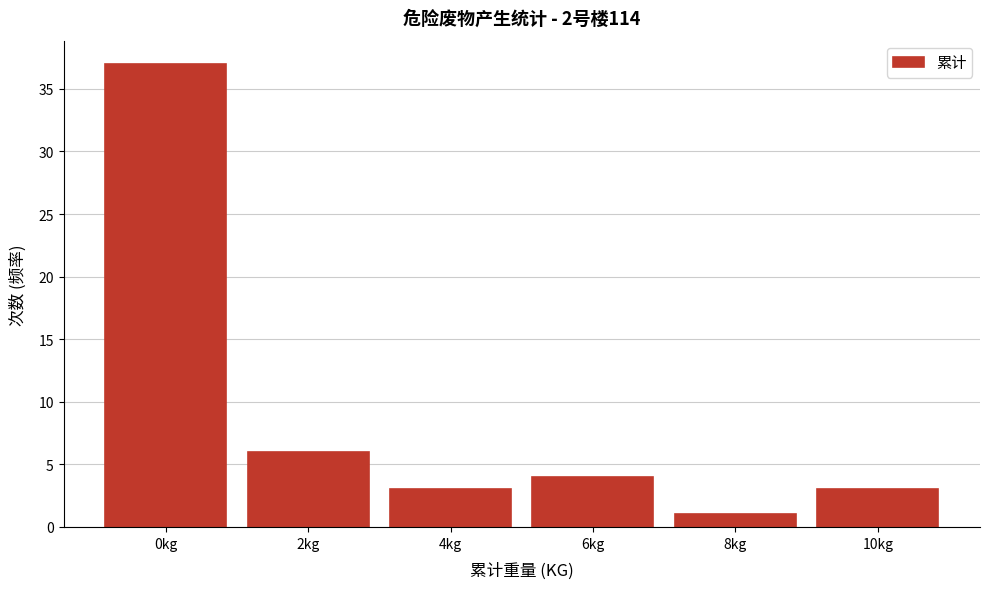

Reading left to right, transcribe all the data shown in this chart.

0kg=37	2kg=6	4kg=3	6kg=4	8kg=1	10kg=3